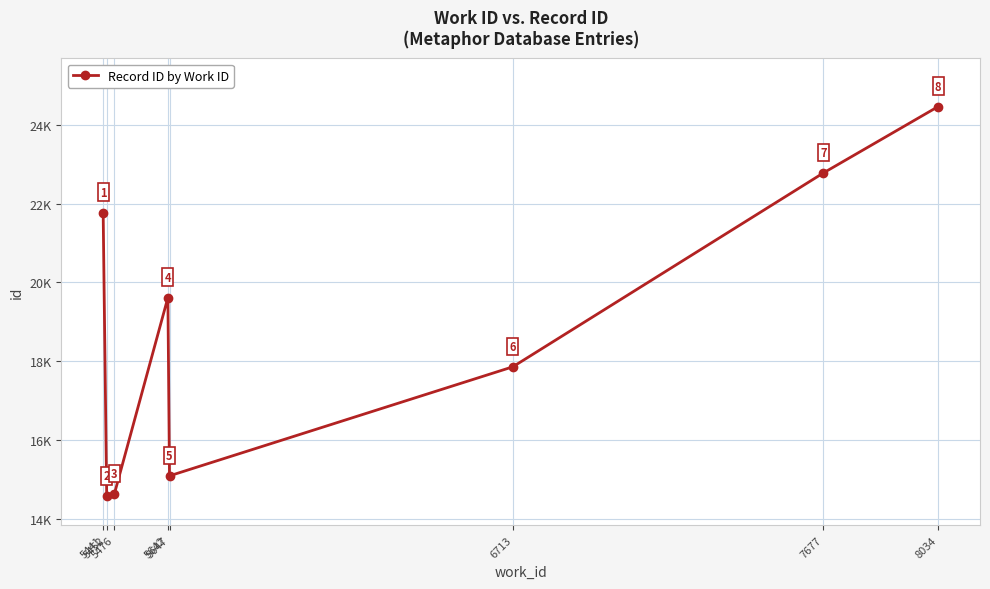

Which category has the highest value across all series?

8034